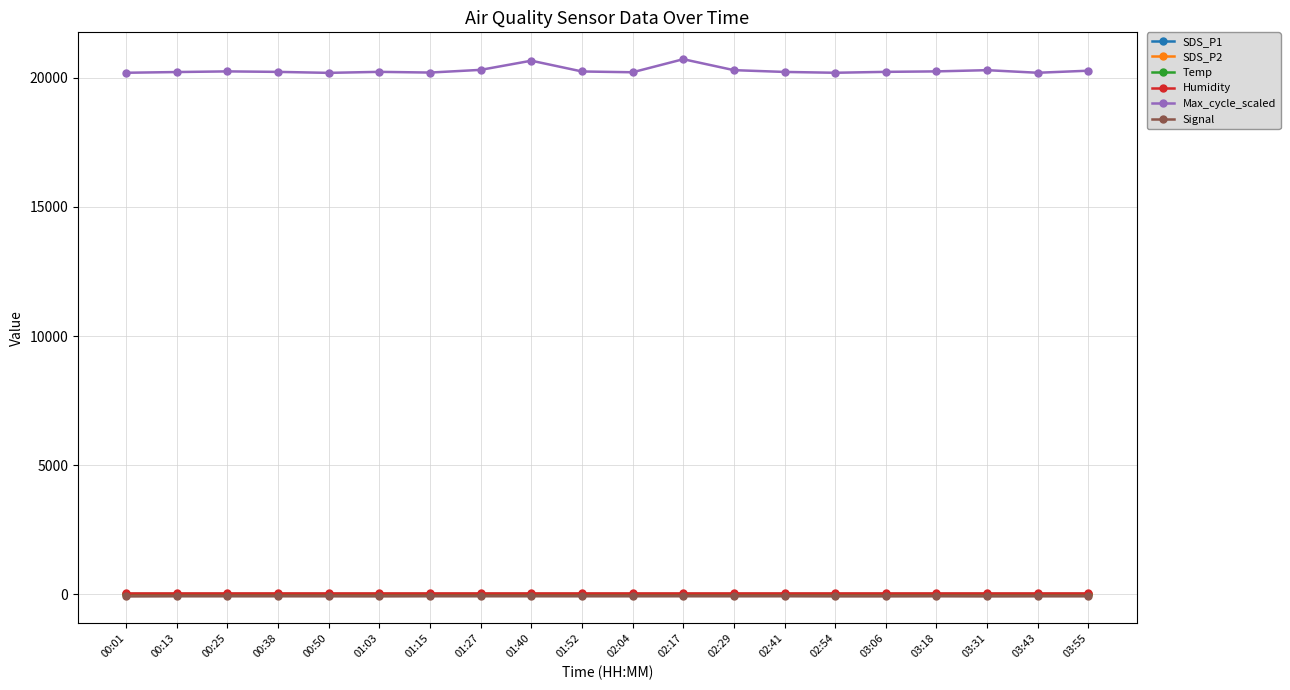

Is it true that Signal equals -72.0 at 01:27?

True